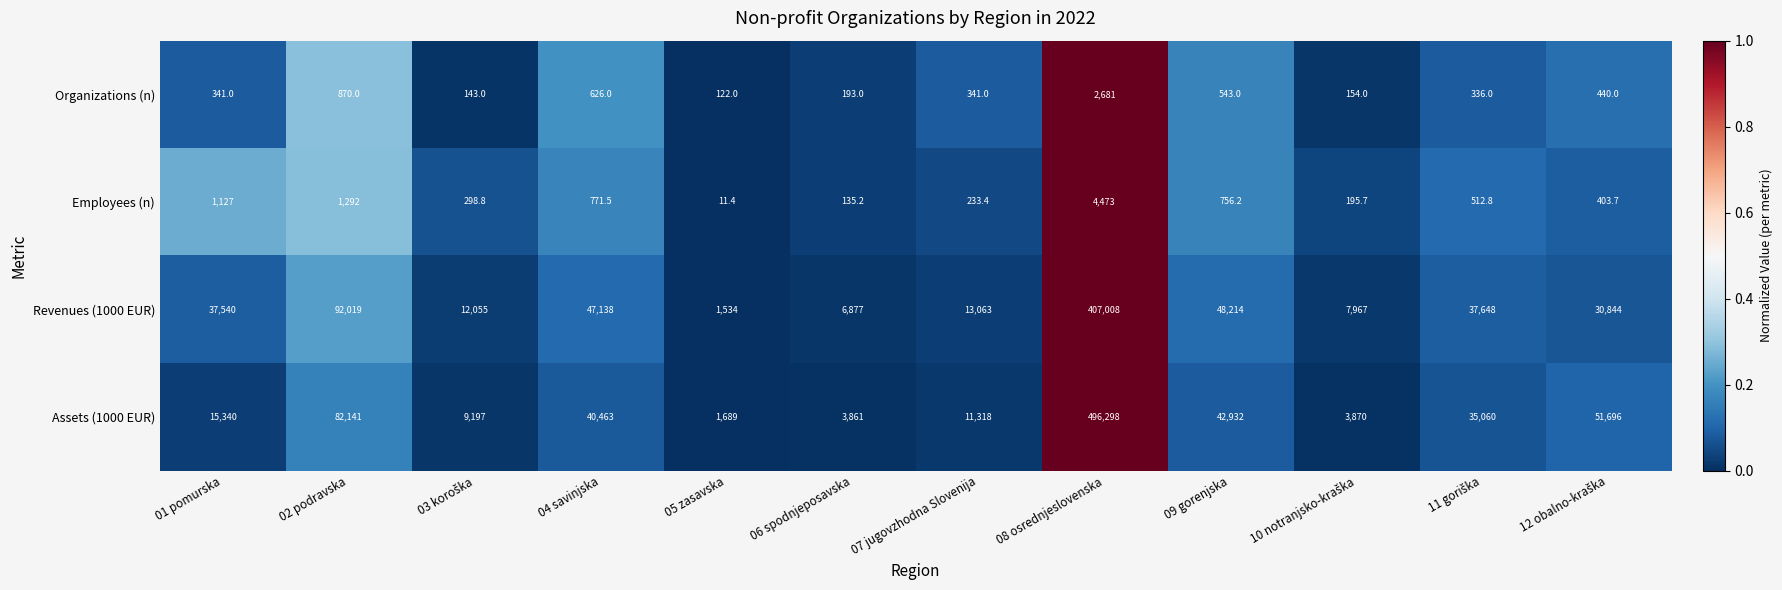

How many values in the Employees (n) series exceed 512?

6